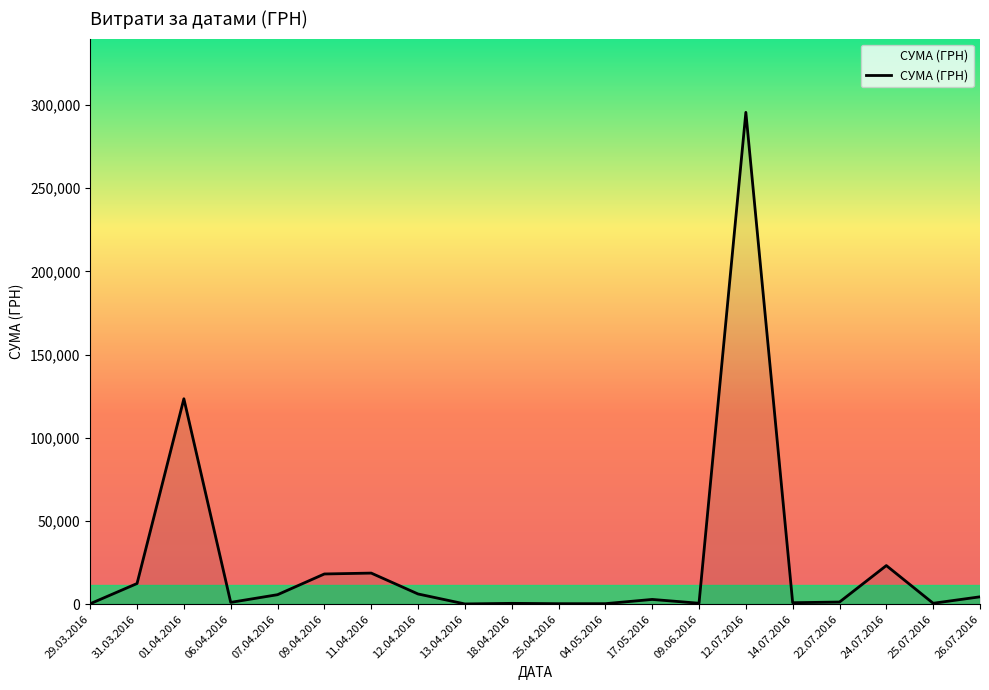

What is the difference between the maximum and minimum values?

295464.7